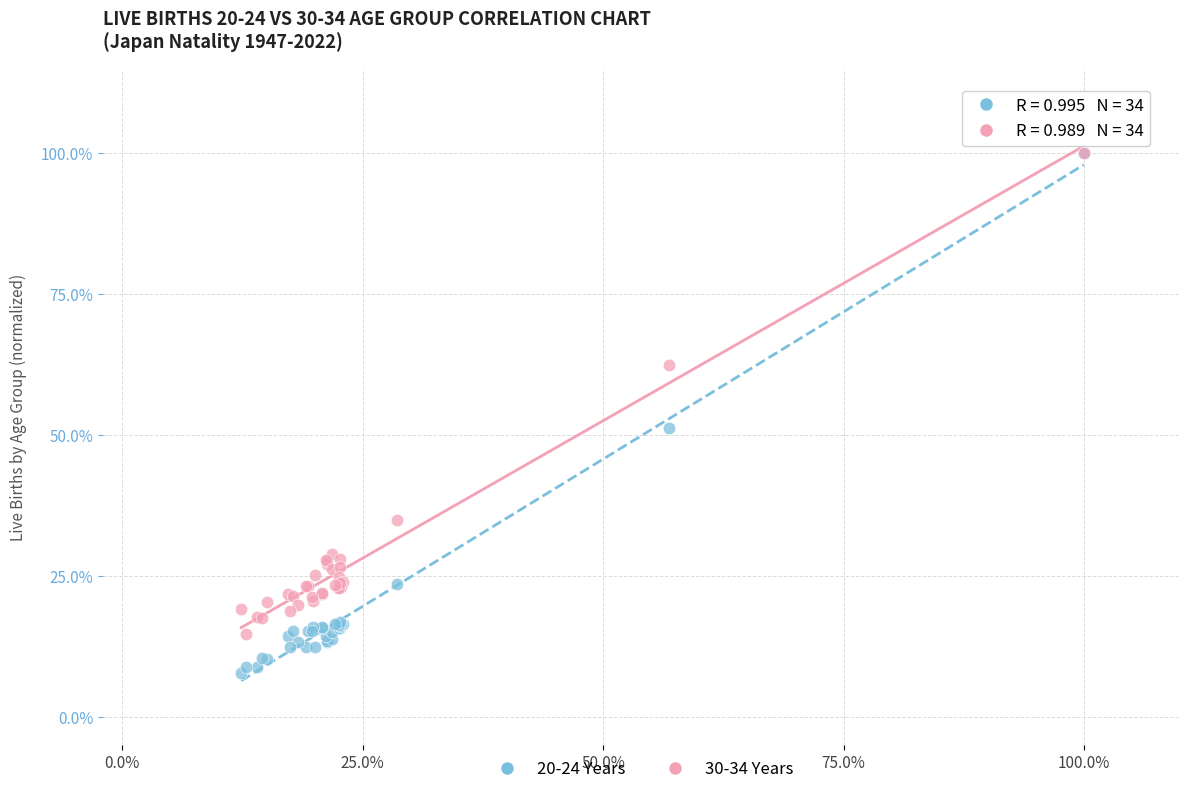

What are all the series names shown in the legend?

20-24 Years, 30-34 Years